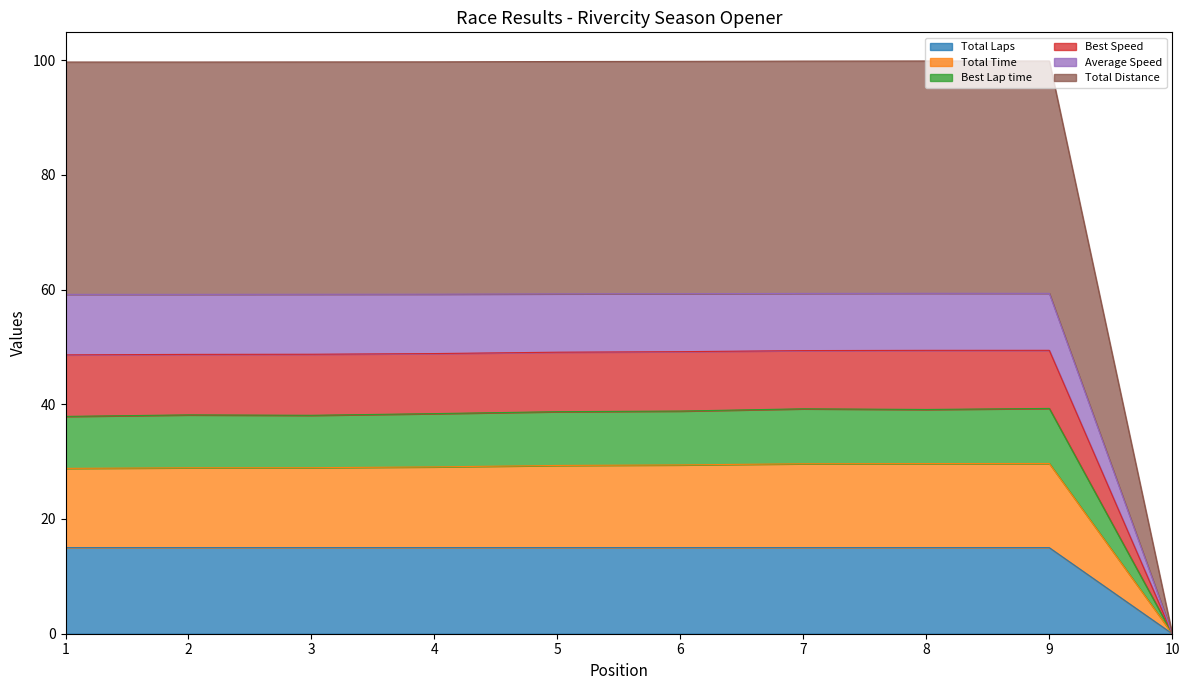

What is the greatest value displayed?

99.8